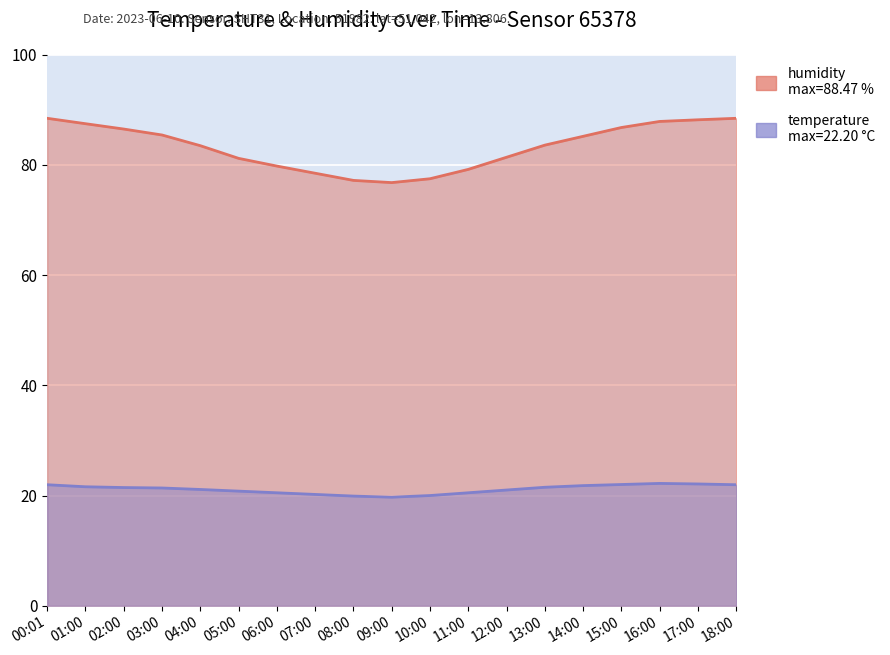

Is it true that temperature equals 20.5 at 06:00?

True